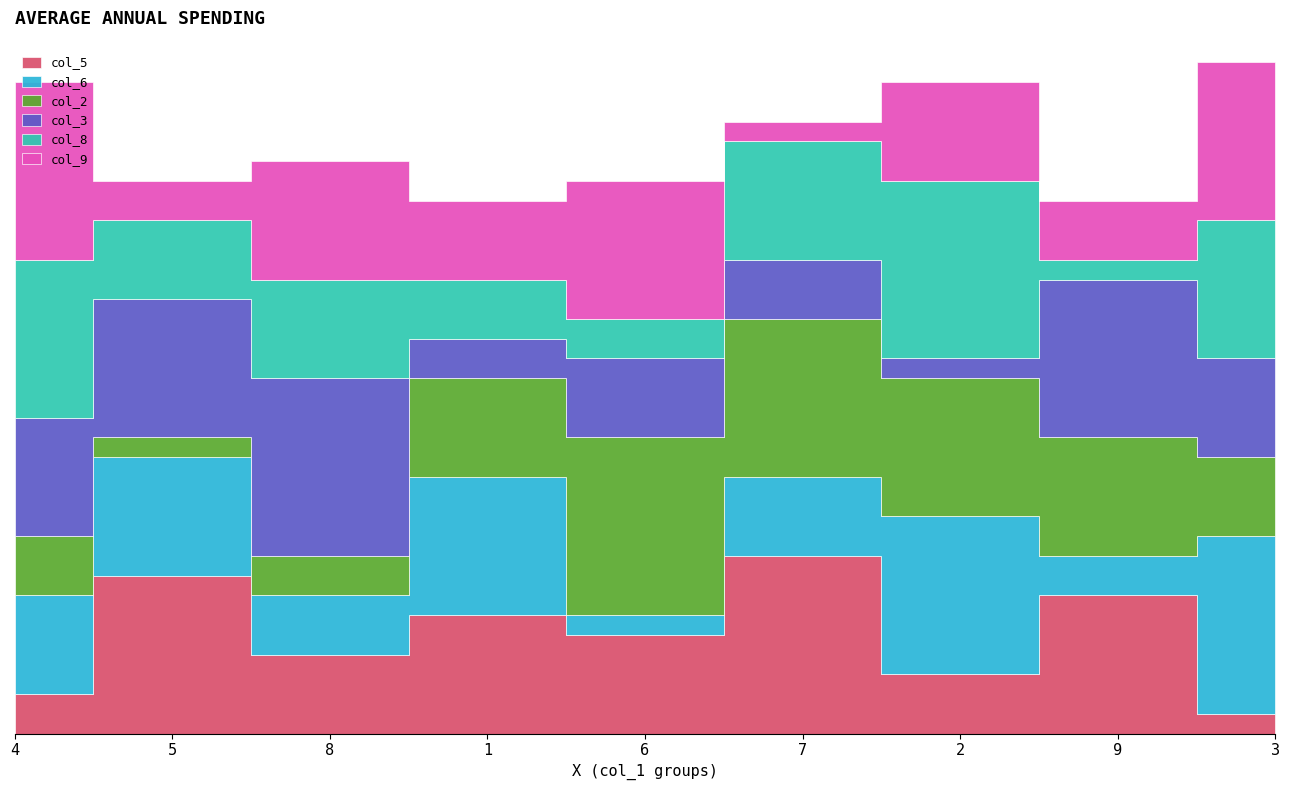

What is the approximate value of col_8 at 6?

2